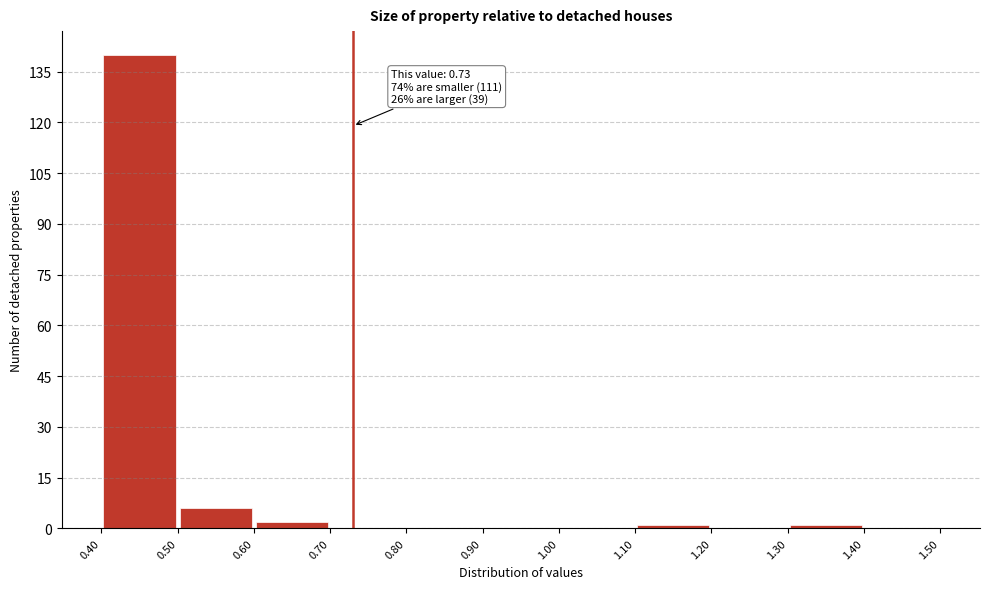

Which range on the x-axis has the tallest bar?

0.40 to 0.50